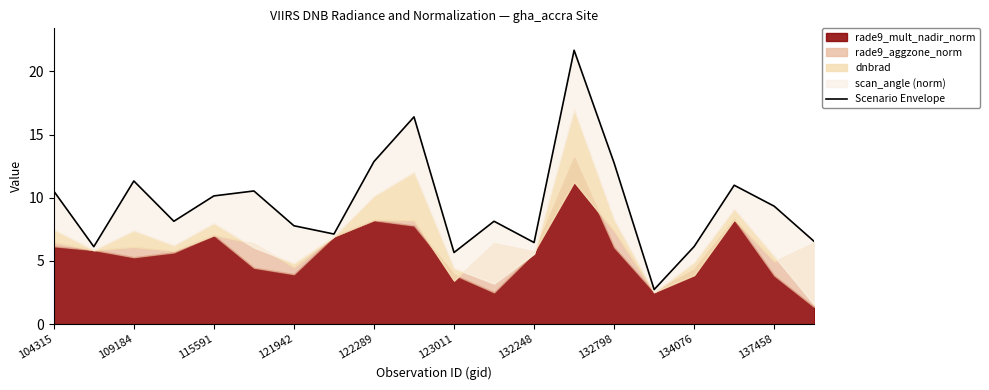

Count the number of values greater than 9.

10